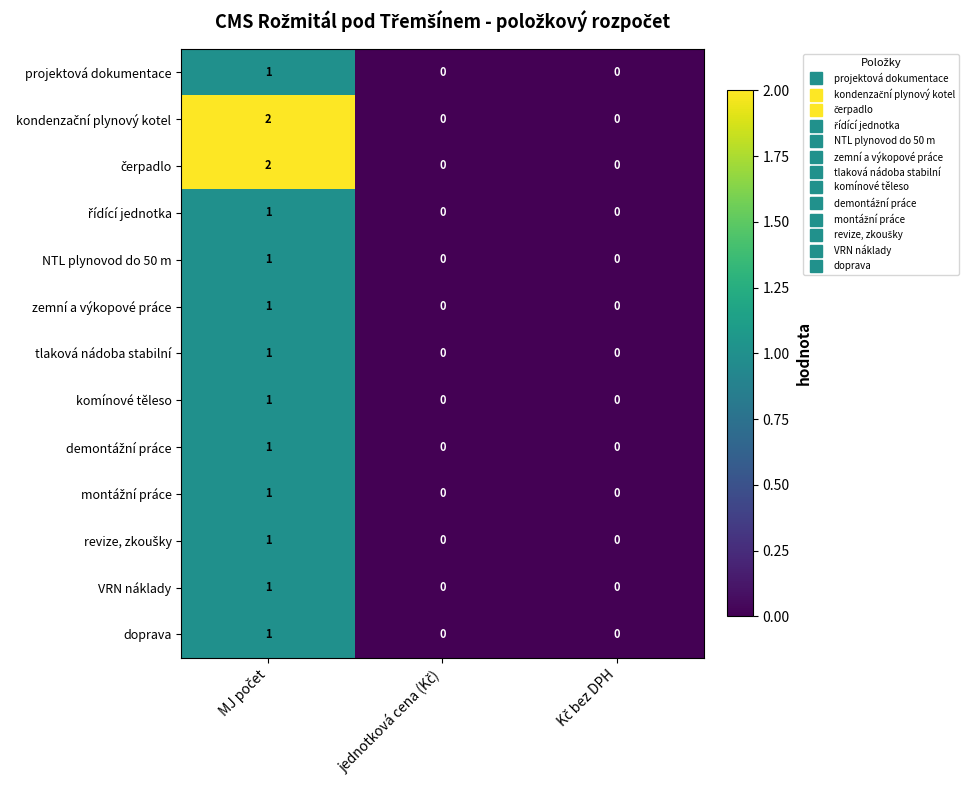

How many komínové těleso values are between 0 and 1?

3